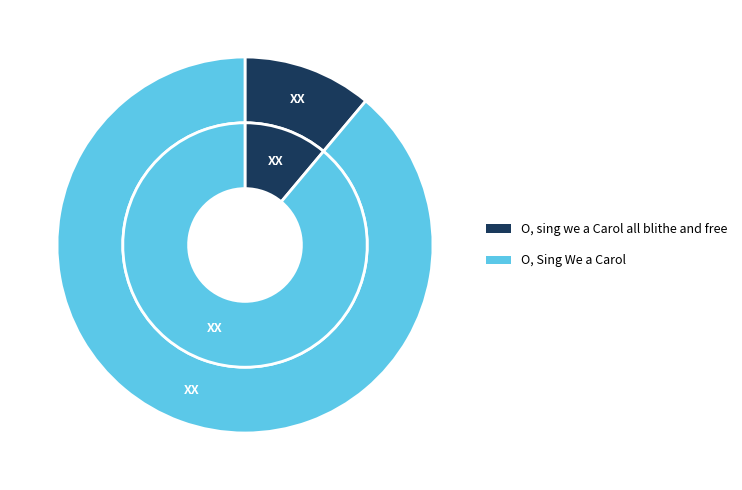

How much of the chart is everything except O, sing we a Carol all blithe and free?

88.9%